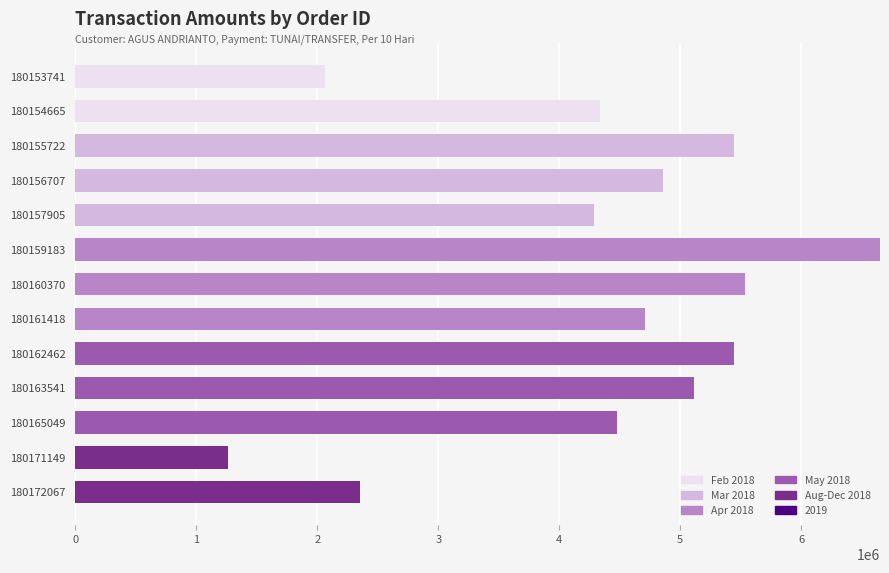

The Feb 2018 series shows -2891398 at 180159183. True or false?

False